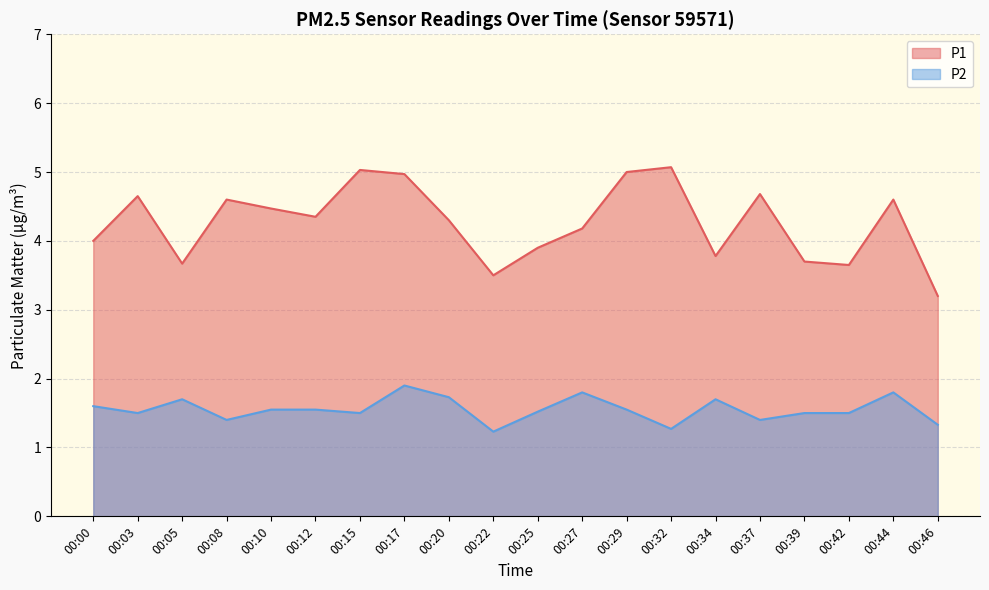

Does the chart display data point markers on the line(s)?

No